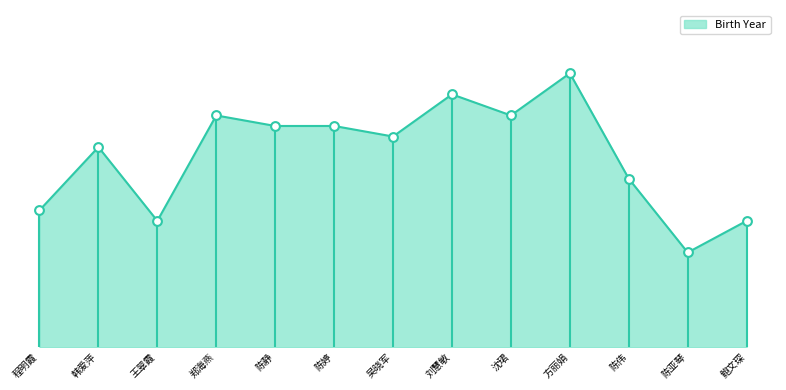

What is the ratio of the value at 陈亚琴 to the value at 王翠霞?

1.0